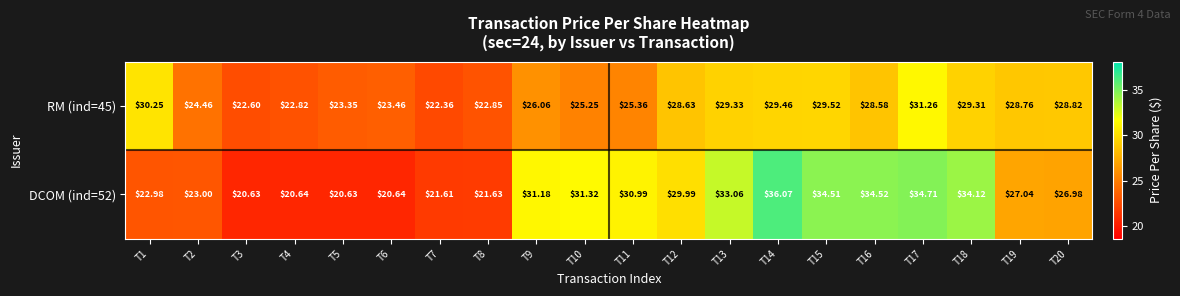

Is the value of DCOM (ind=52) at T9 greater than the value of RM (ind=45) at T4?

Yes